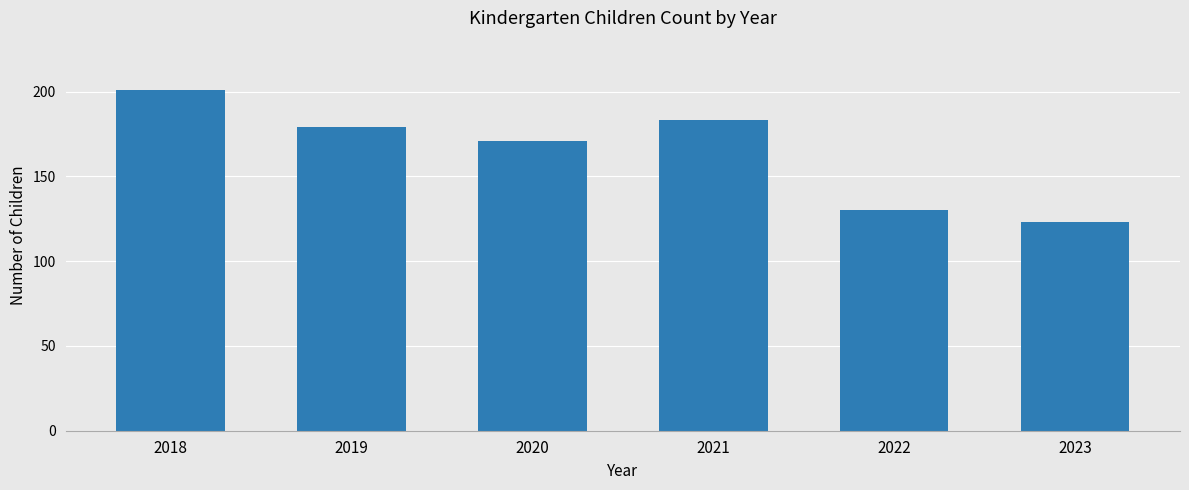

What is the sum of all values?

987